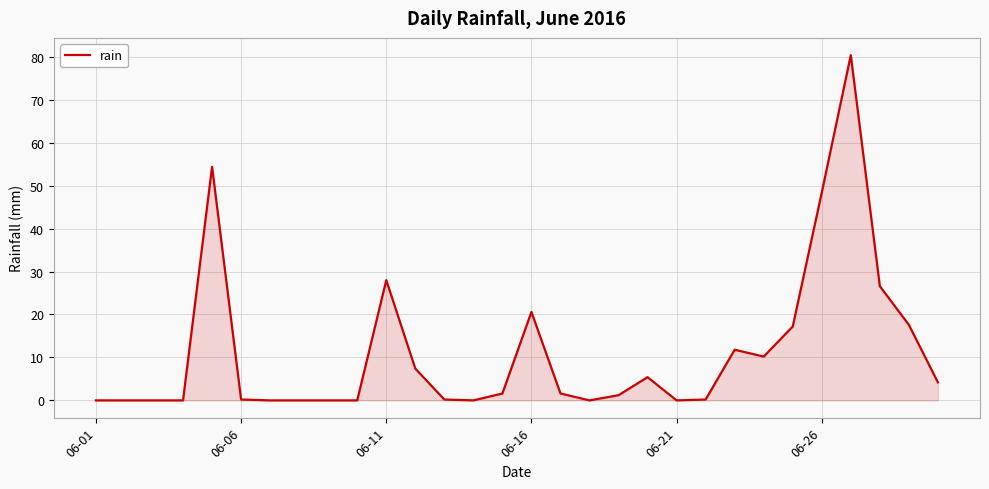

What is the greatest value displayed?

80.4